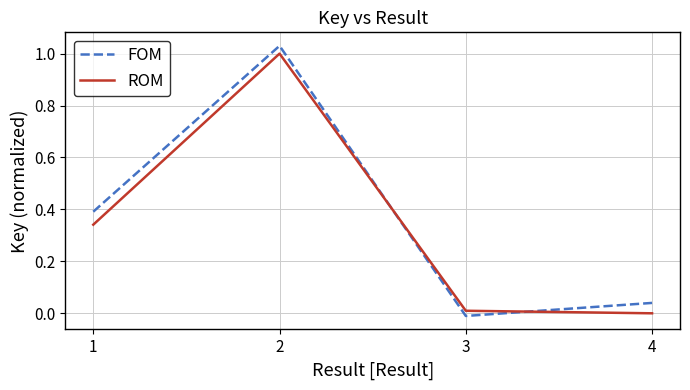

Which series changed the most between 1 and 3?

FOM